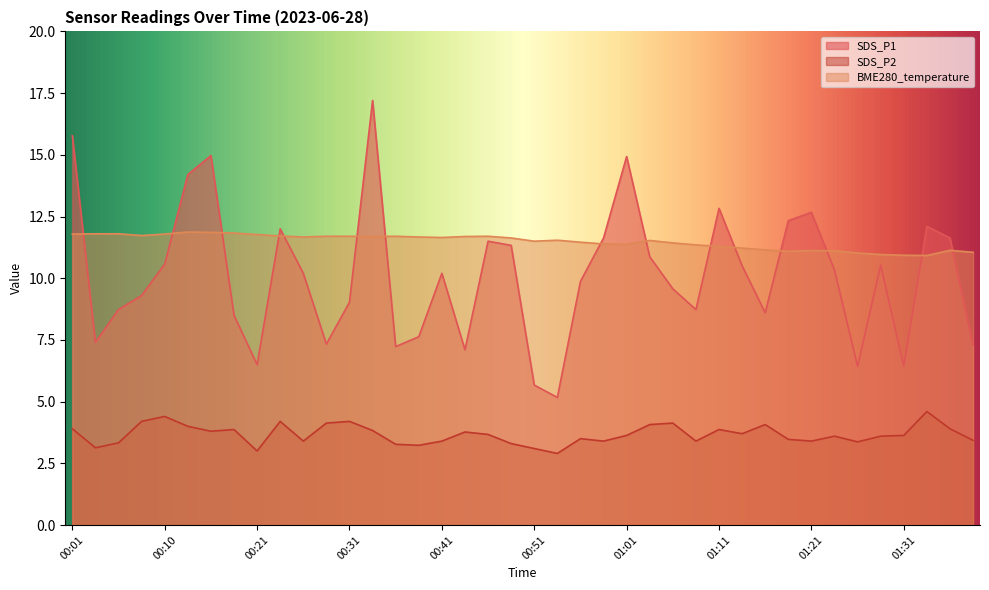

At 00:05, list the series in order from smallest to largest.

SDS_P2, SDS_P1, BME280_temperature